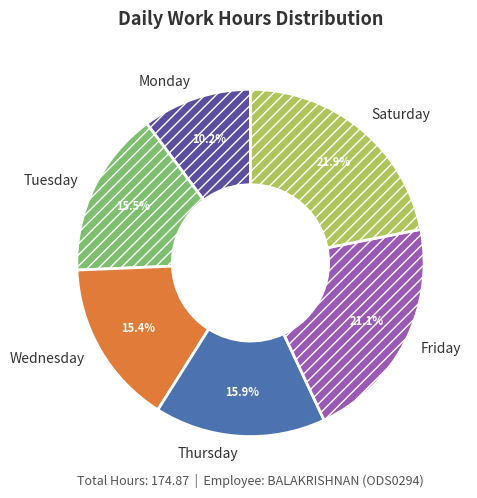

Combined, do Thursday and Tuesday account for over 50%?

No